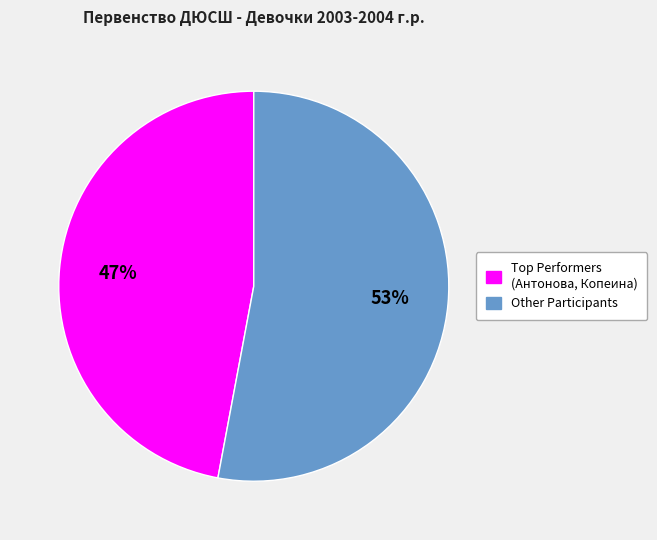

Is there any slice that represents more than half of the pie?

Yes